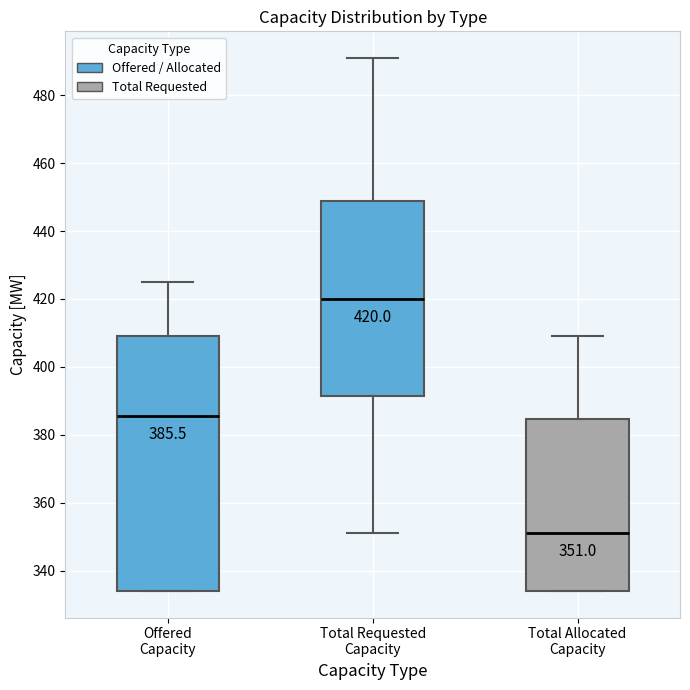

Which box has the highest median line?

Total Requested Capacity